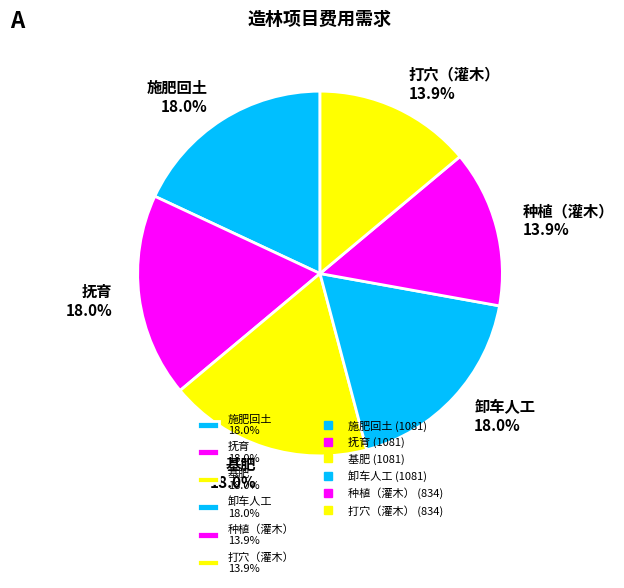

How many segments does this pie chart have?

6